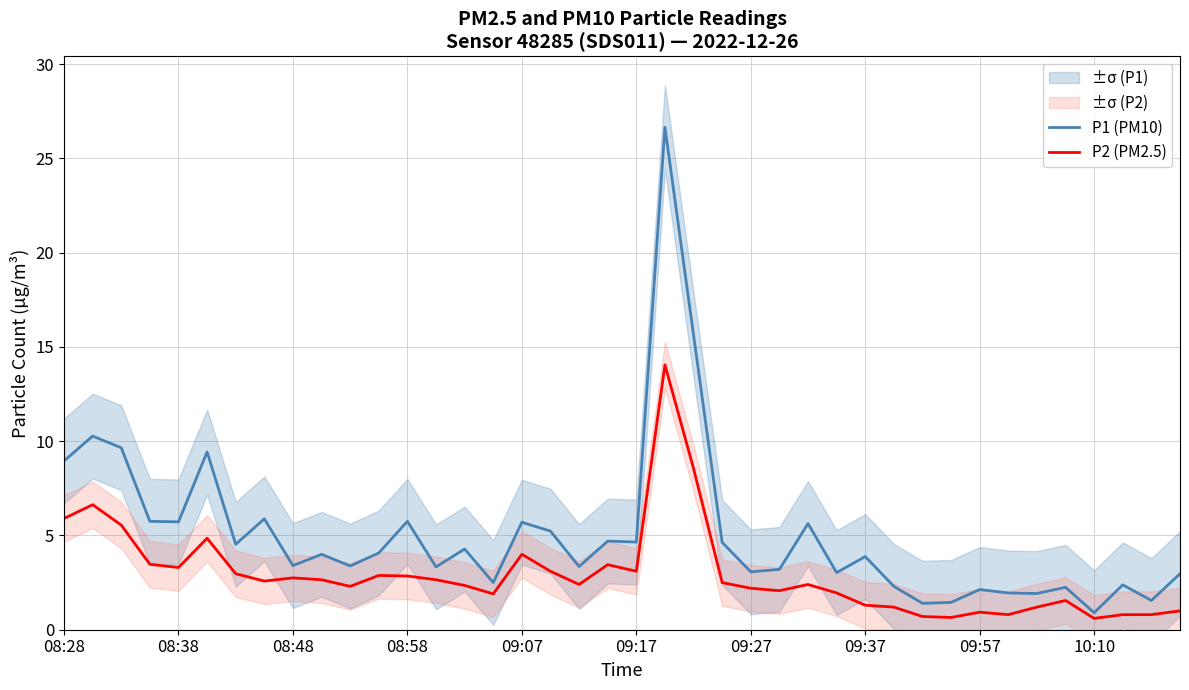

True or false: P2 (PM2.5) and P1 (PM10) cross at least once.

False